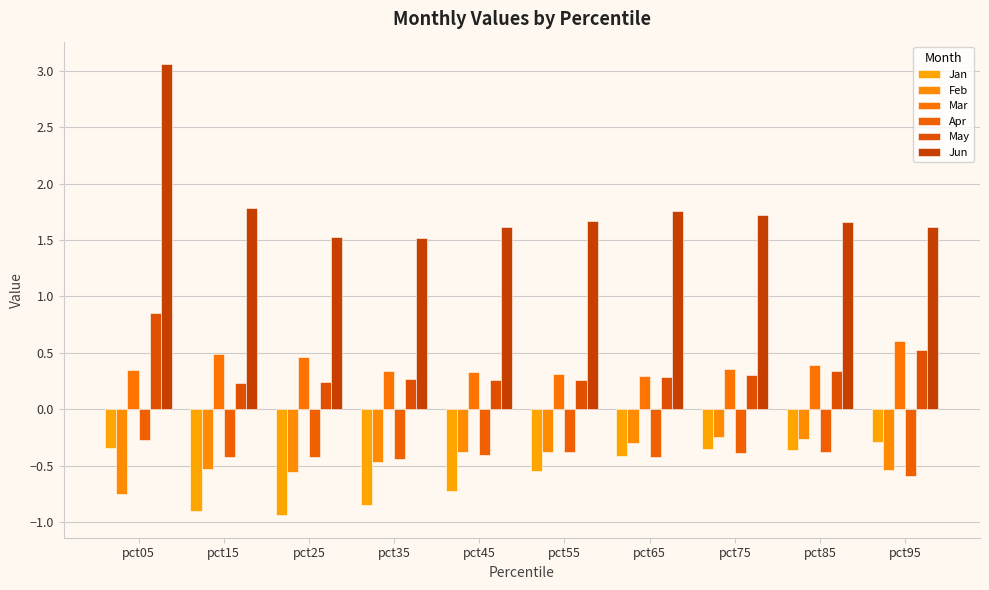

At how many categories does at least one series exceed 1?

10